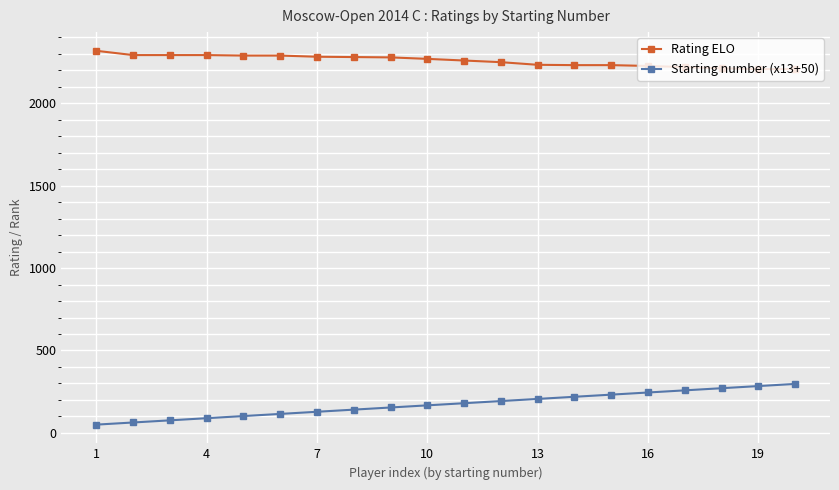

What is the minimum value for Rating ELO?

2208